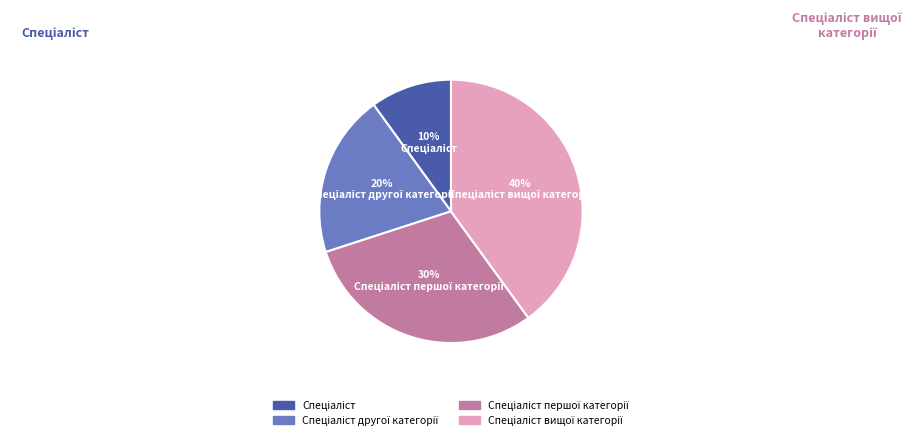

To the nearest percent, what is the difference between the largest and smallest slice percentages?

30%